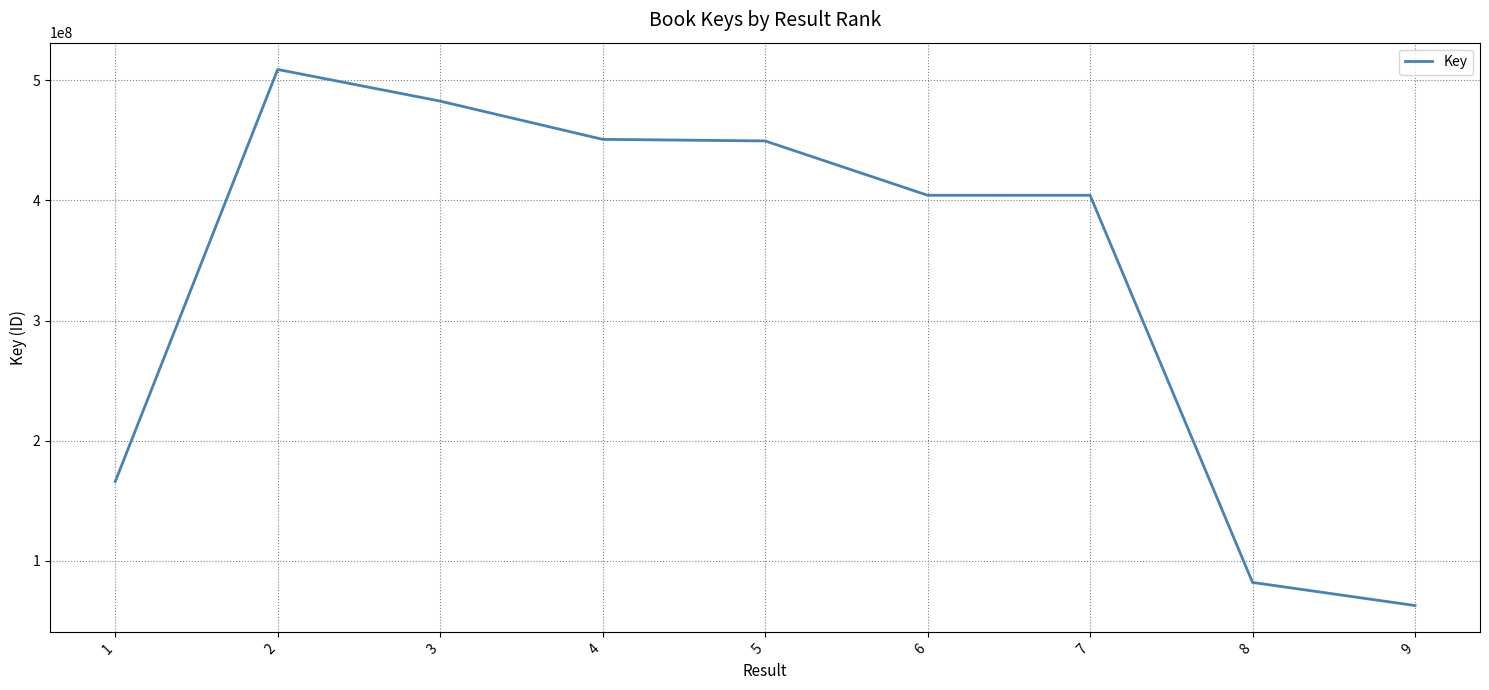

What is the change in value from 2 to 8?

-427083911